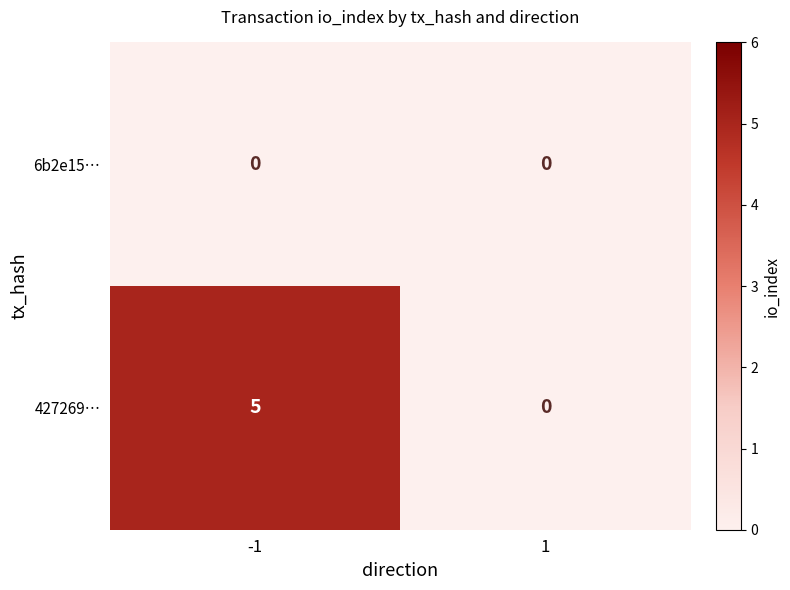

Which series has the largest range (max minus min)?

427269…